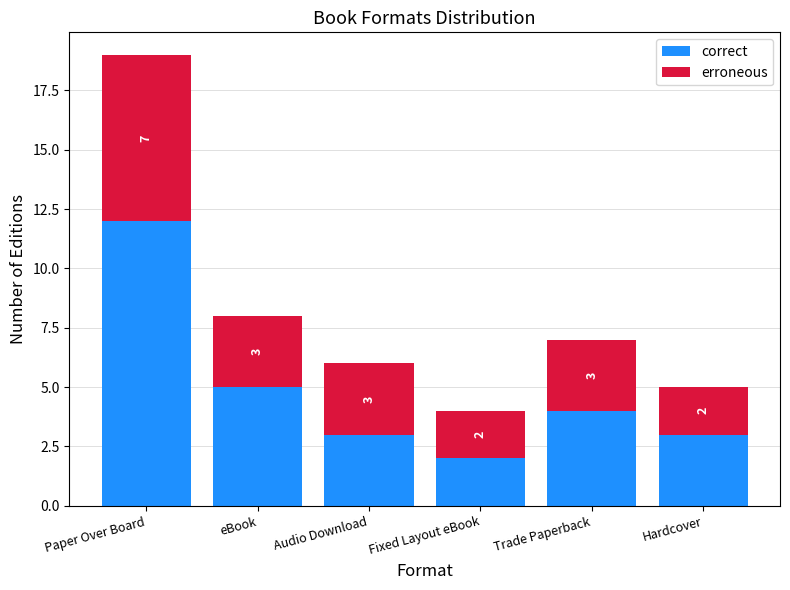

How many data points does each series have?

6